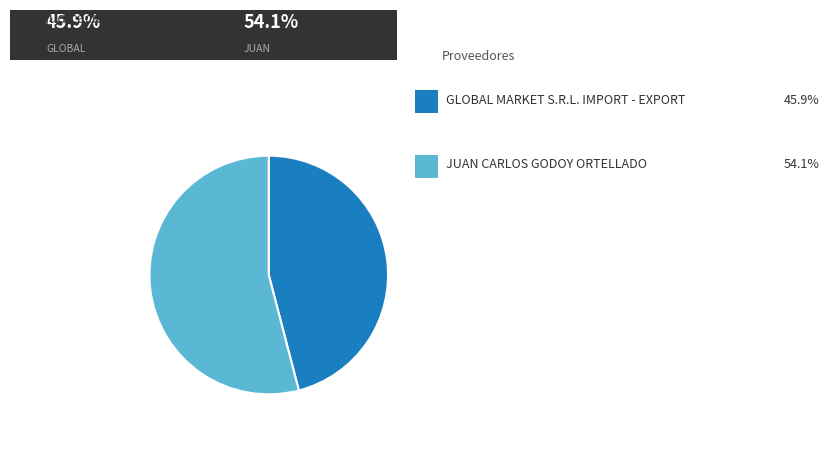

Is there a majority slice in this chart?

Yes